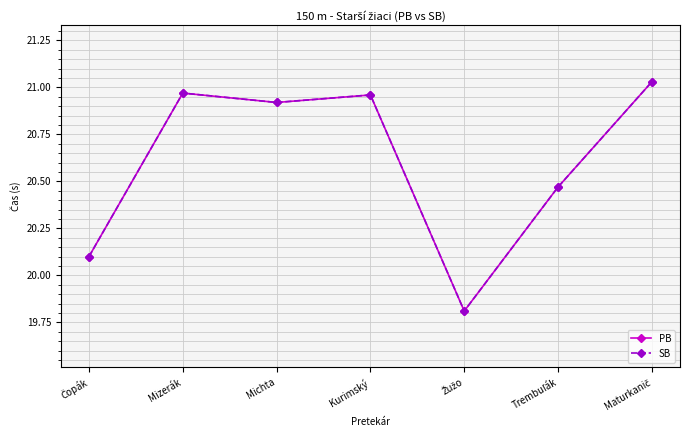

What is the average value of the PB series?

20.6